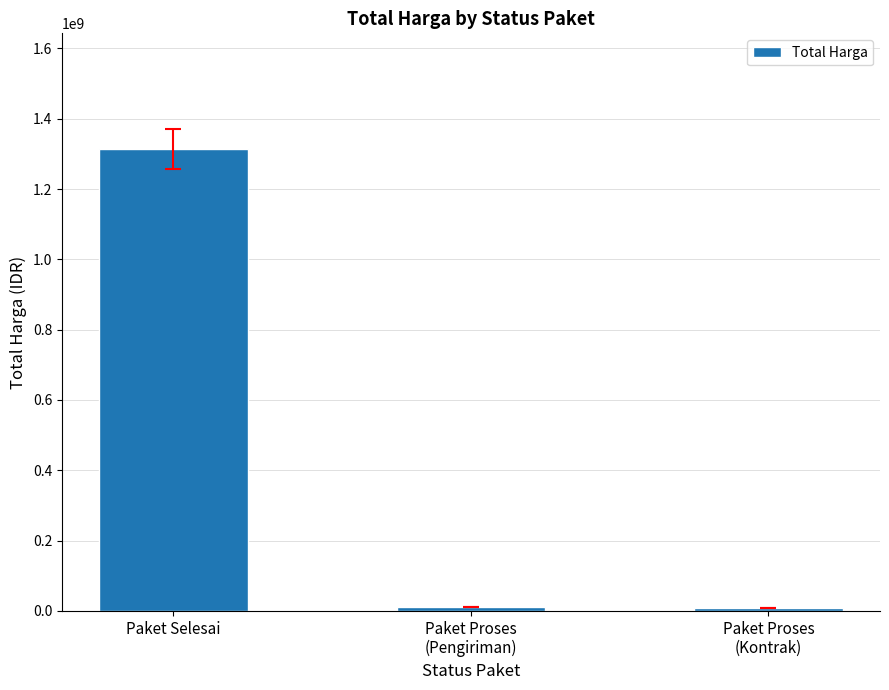

How many data points are less than 11250000?

1